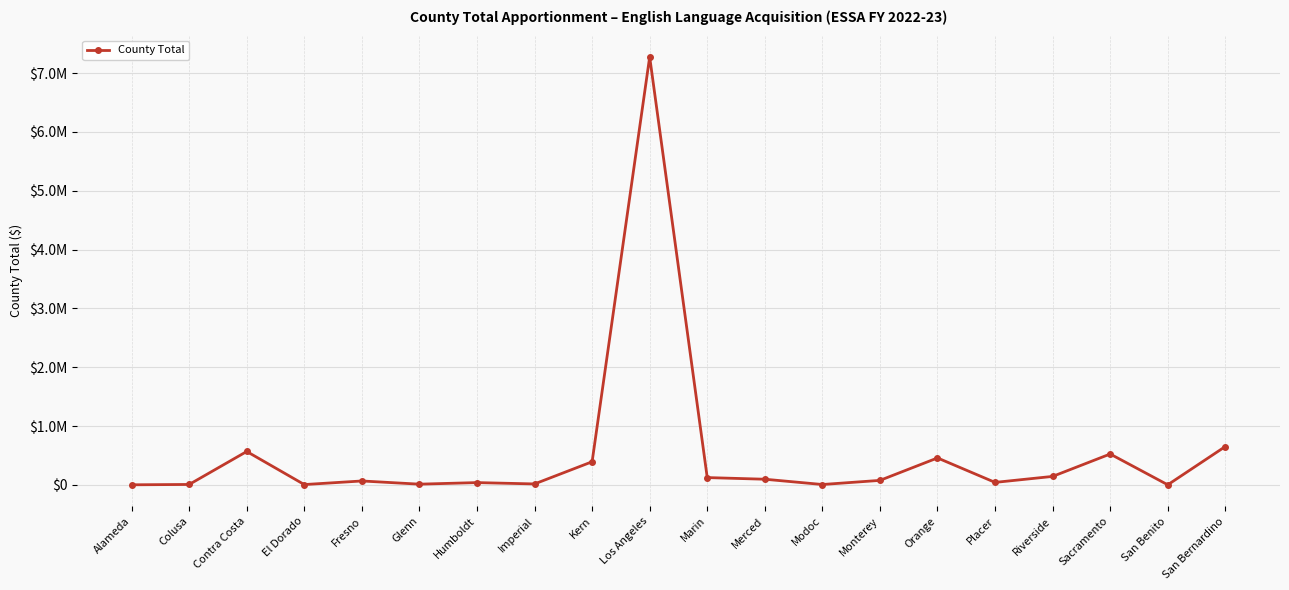

Between El Dorado and Alameda, which is larger?

El Dorado